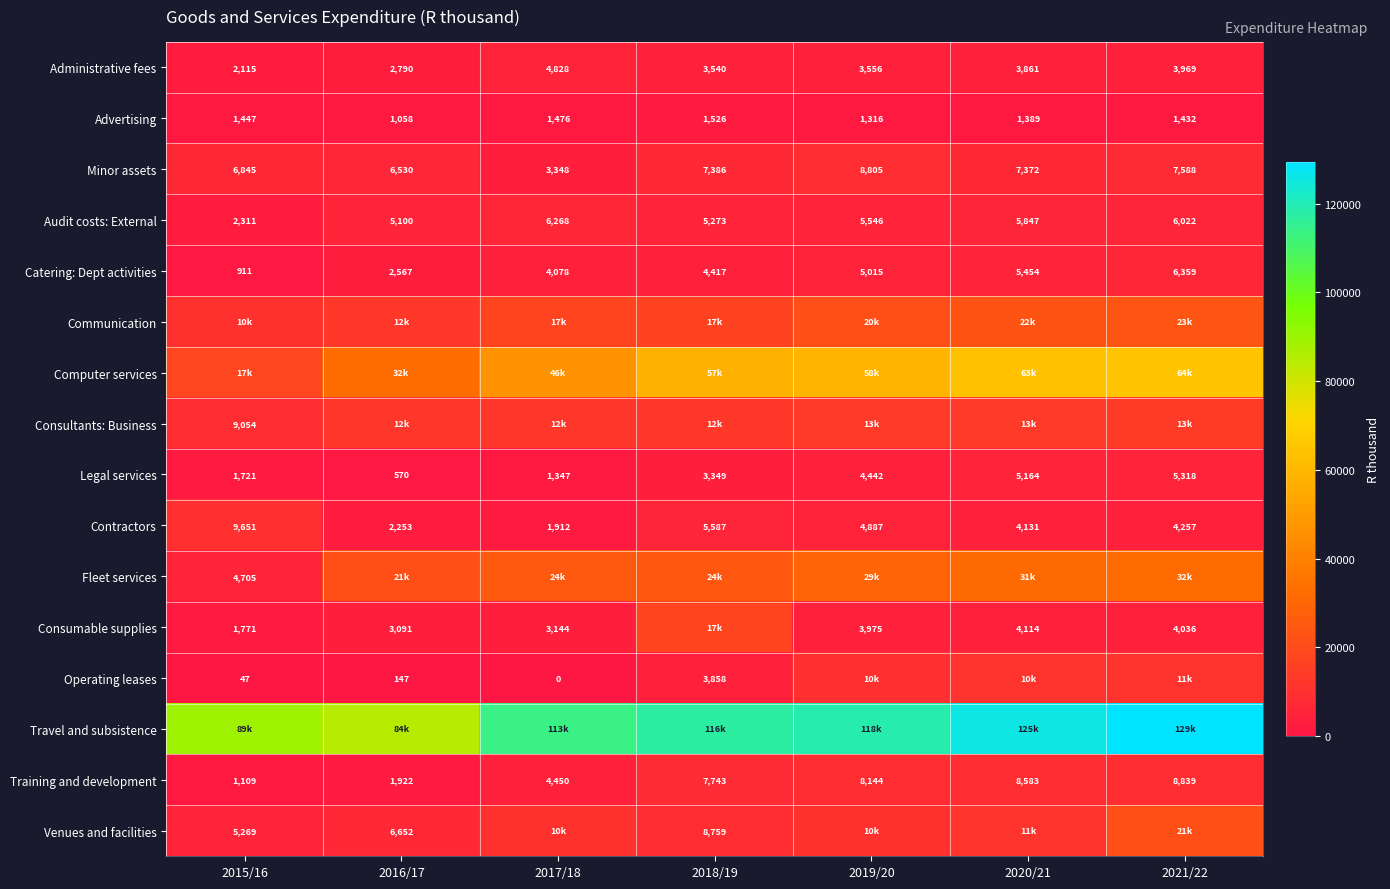

The Contractors series shows 9651 at 2015/16. True or false?

True